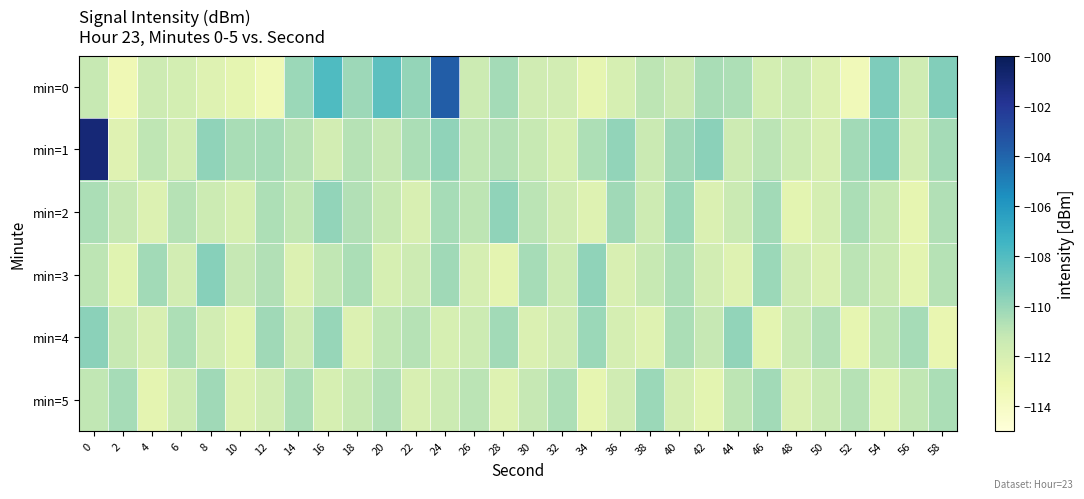

What is the smallest value displayed?

-113.5